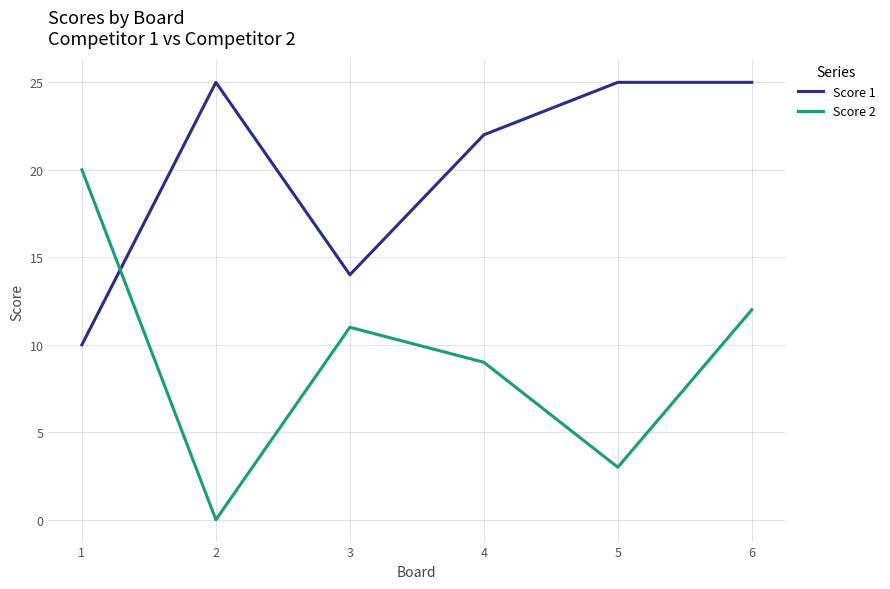

Where do Score 1 and Score 2 first cross each other?

1 and 2